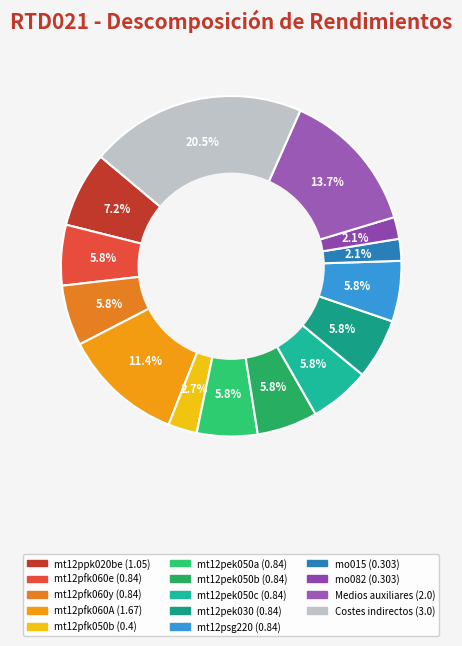

Which category has the biggest portion of the pie?

Costes indirectos